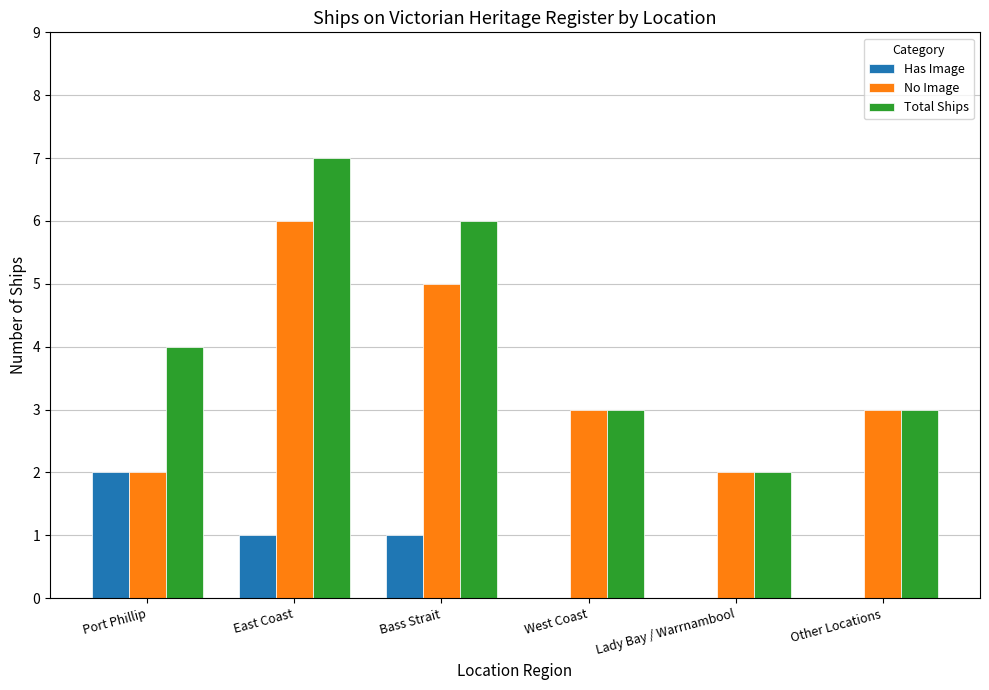

What is the difference between the No Image values at Bass Strait and East Coast?

1